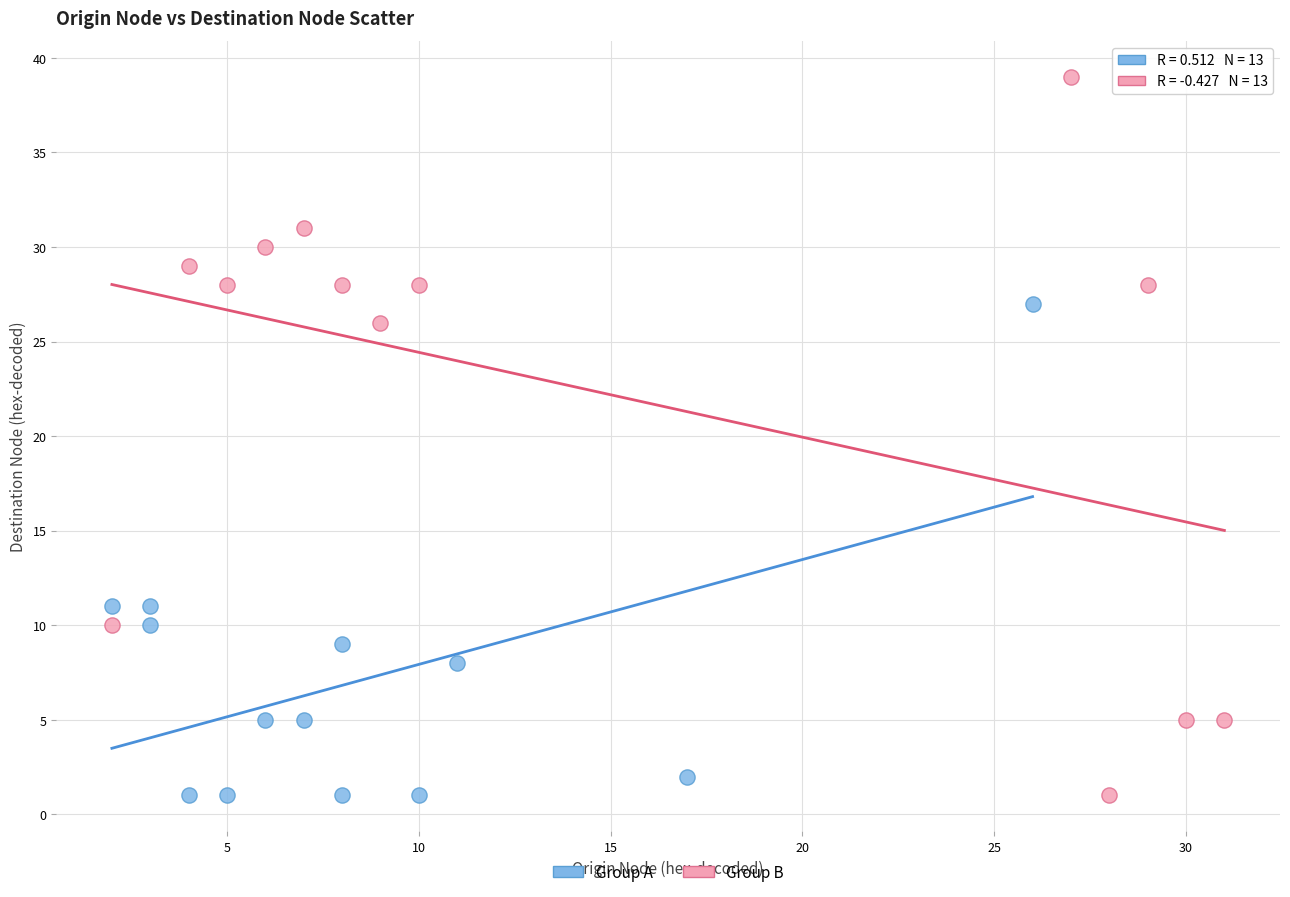

Which series has the widest spread of Y values?

Group B